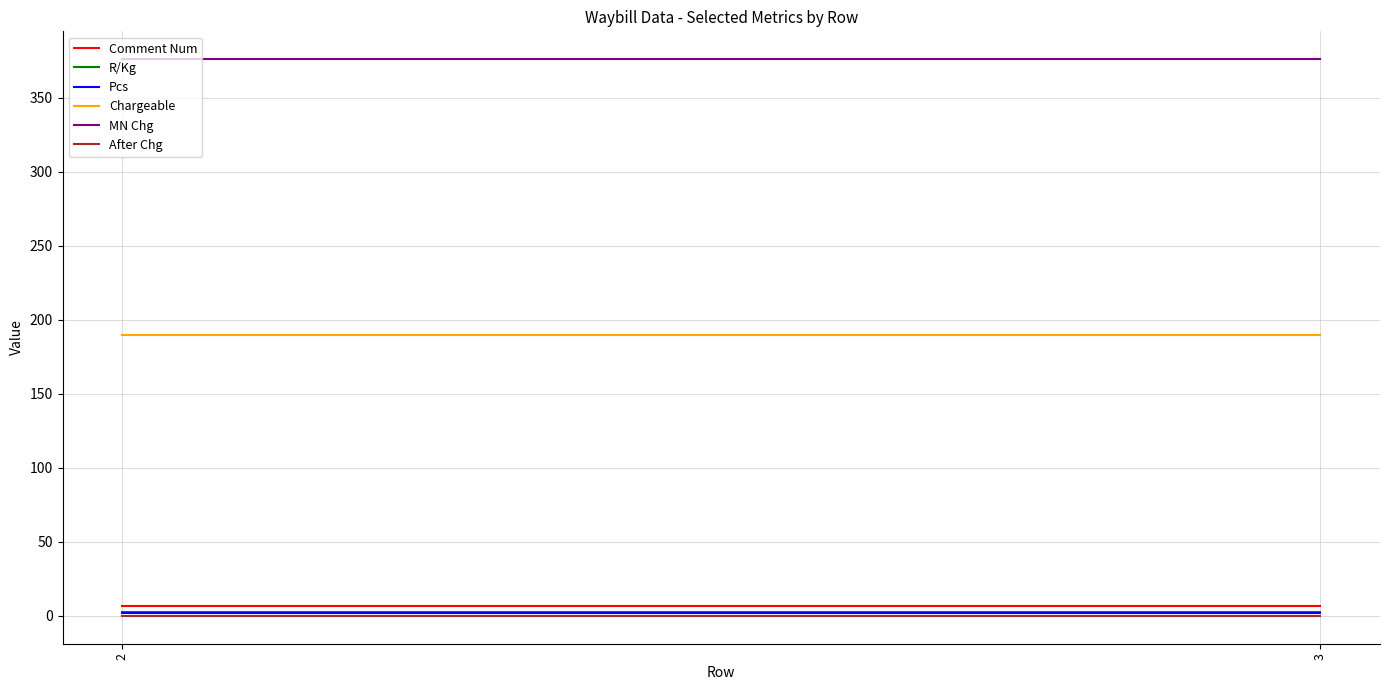

The Chargeable series shows 114.4 at 3. True or false?

False